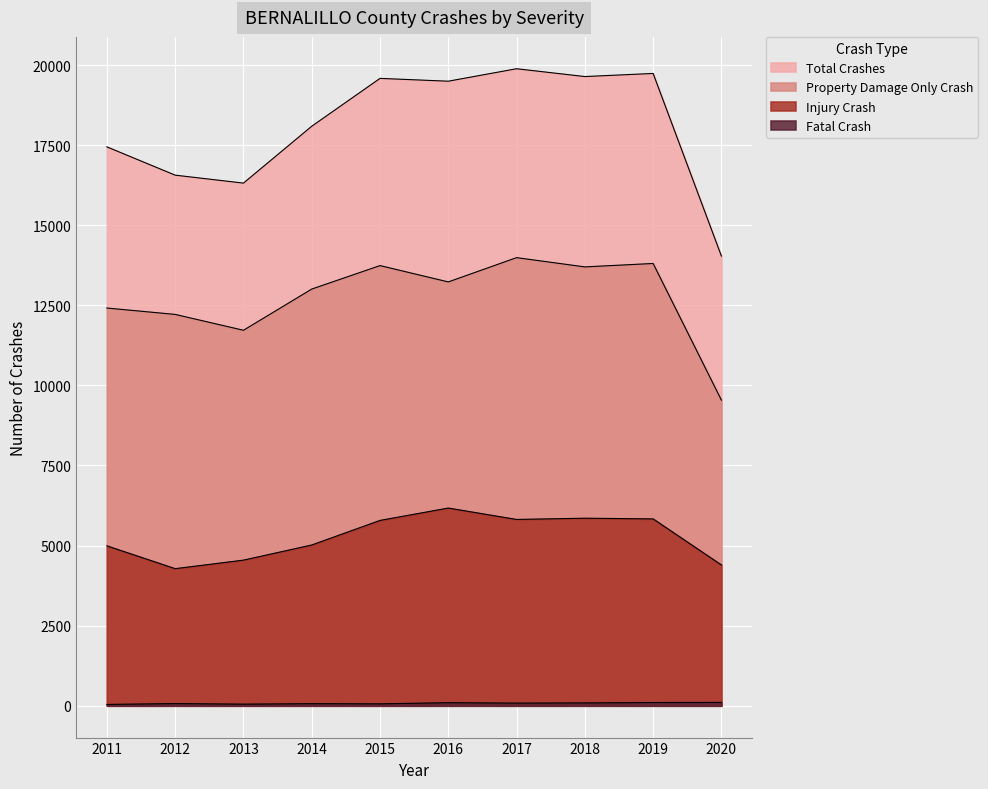

What is the value of the Injury Crash point at the 4th from the left?

5018